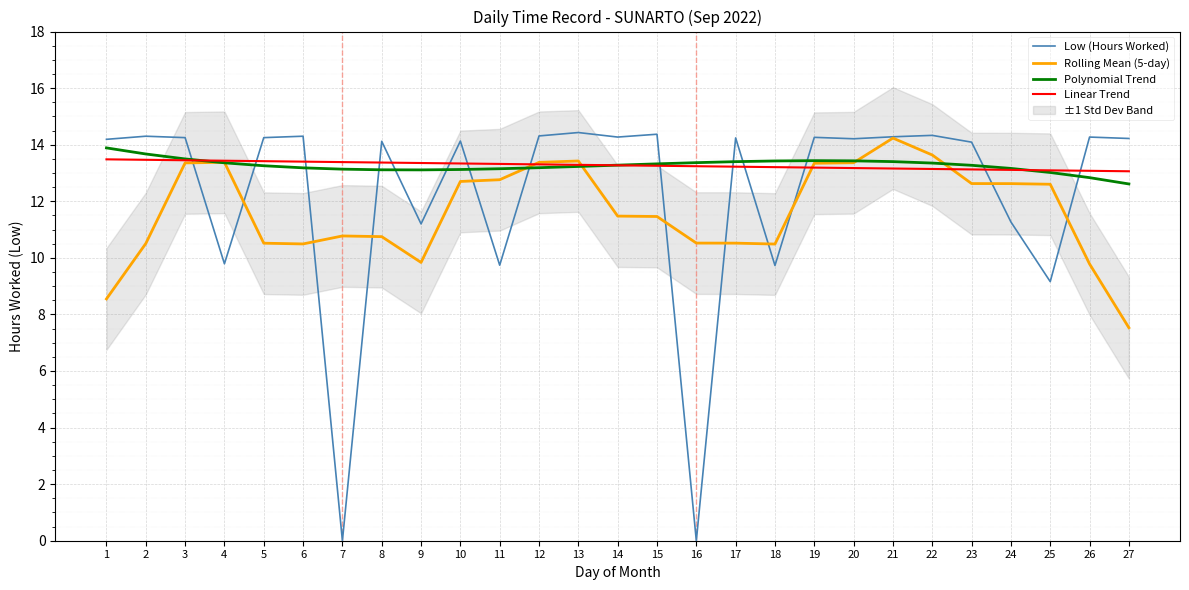

Is it true that Polynomial Trend equals 22.5 at 5?

False